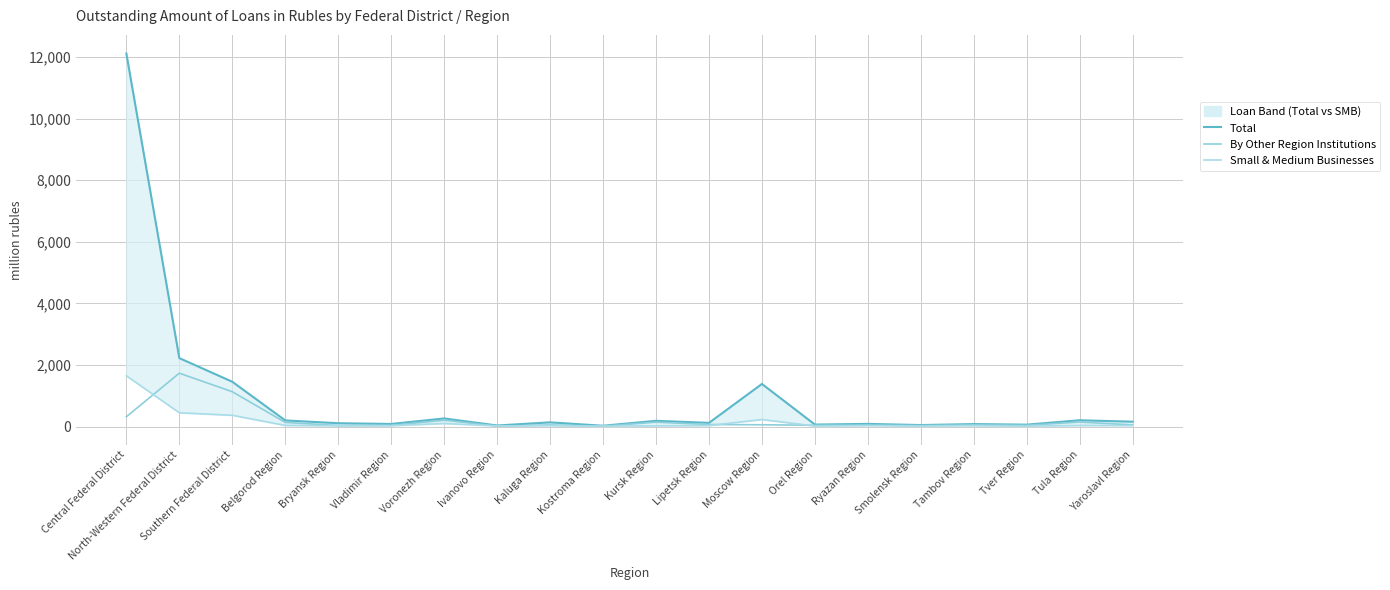

What are all the series names shown in the legend?

Total, By Other Region Institutions, Small & Medium Businesses